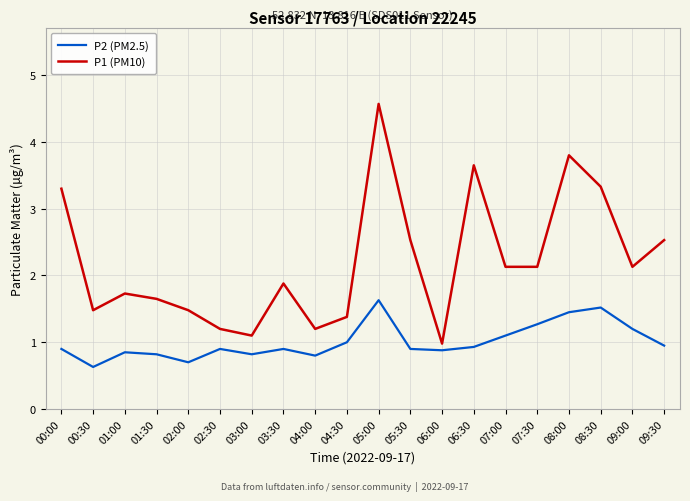

The P2 (PM2.5) series shows 1.4 at 08:00. True or false?

True